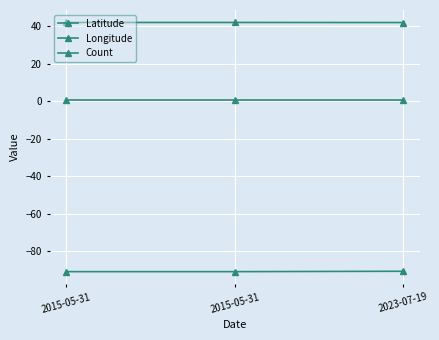

At 2015-05-31, list the series in order from largest to smallest.

Latitude, Count, Longitude